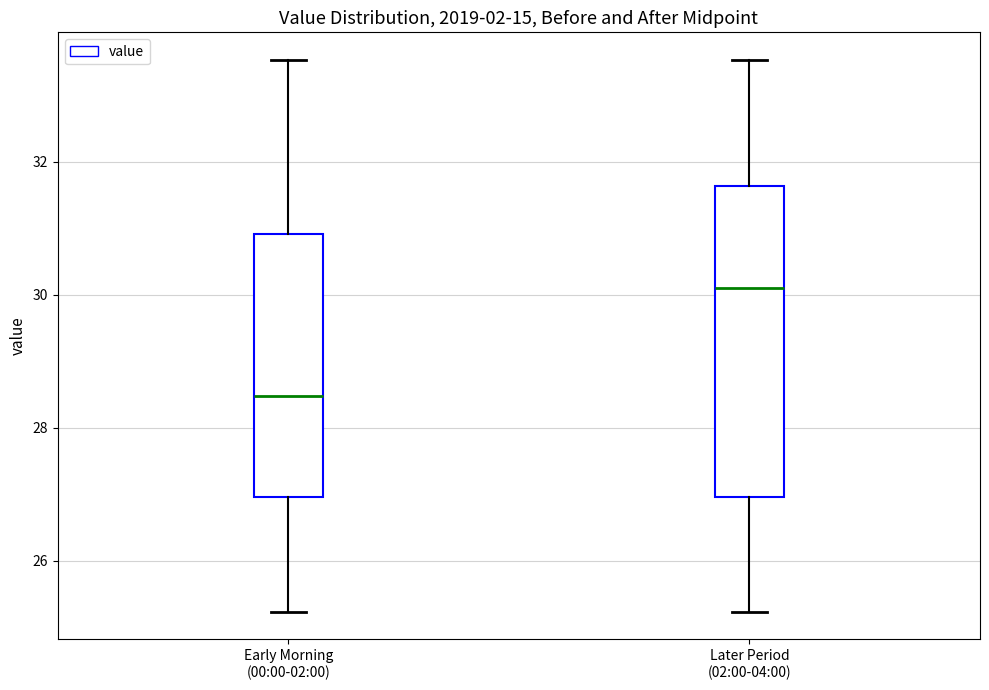

Reading left to right, read every box against the y-axis: the position of its median line, the range the box covers, and the ends of its whiskers. The values are not printed on the chart, so give them approximately, as read against the axis.

Early Morning (00:00-02:00): median 28.4, box 27.0 to 31.0, whiskers 25.2 to 33.6
Later Period (02:00-04:00): median 30.2, box 27.0 to 31.6, whiskers 25.2 to 33.6